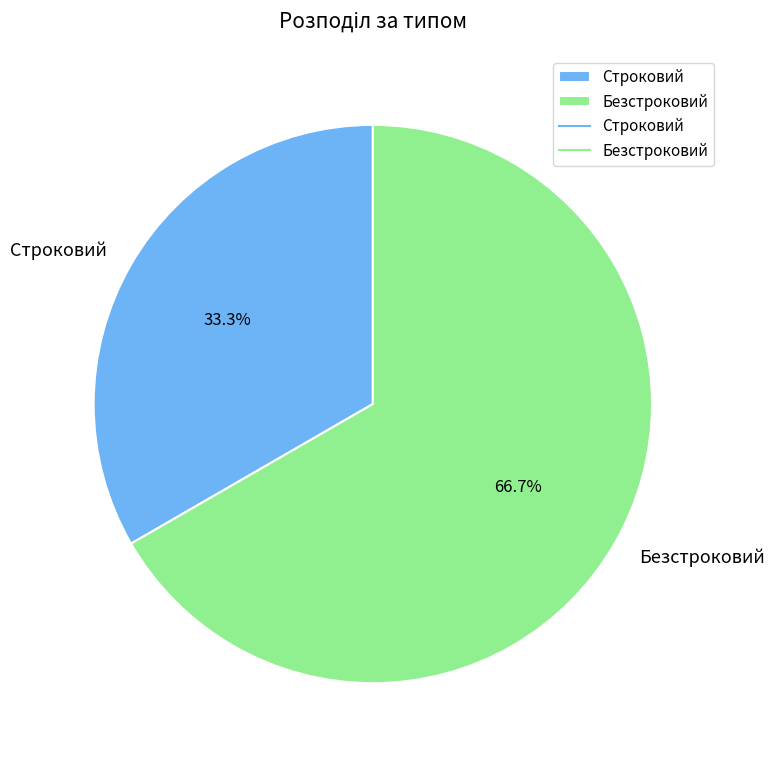

Does any single category account for the majority?

Yes